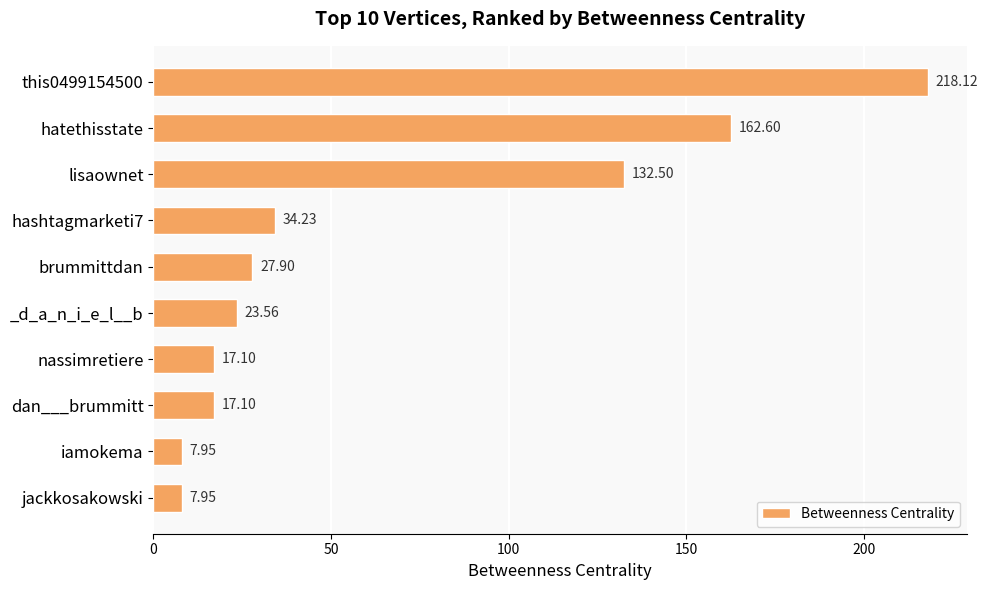

What is the label of the 3rd bar from the bottom?

dan___brummitt